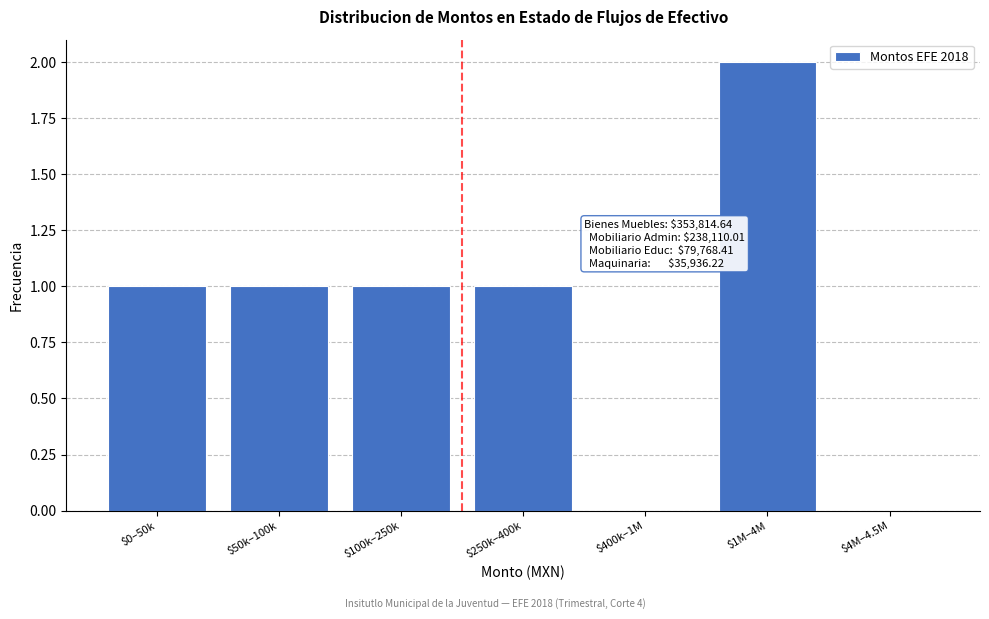

At which category does the chart reach its peak across all series?

$1M–4M